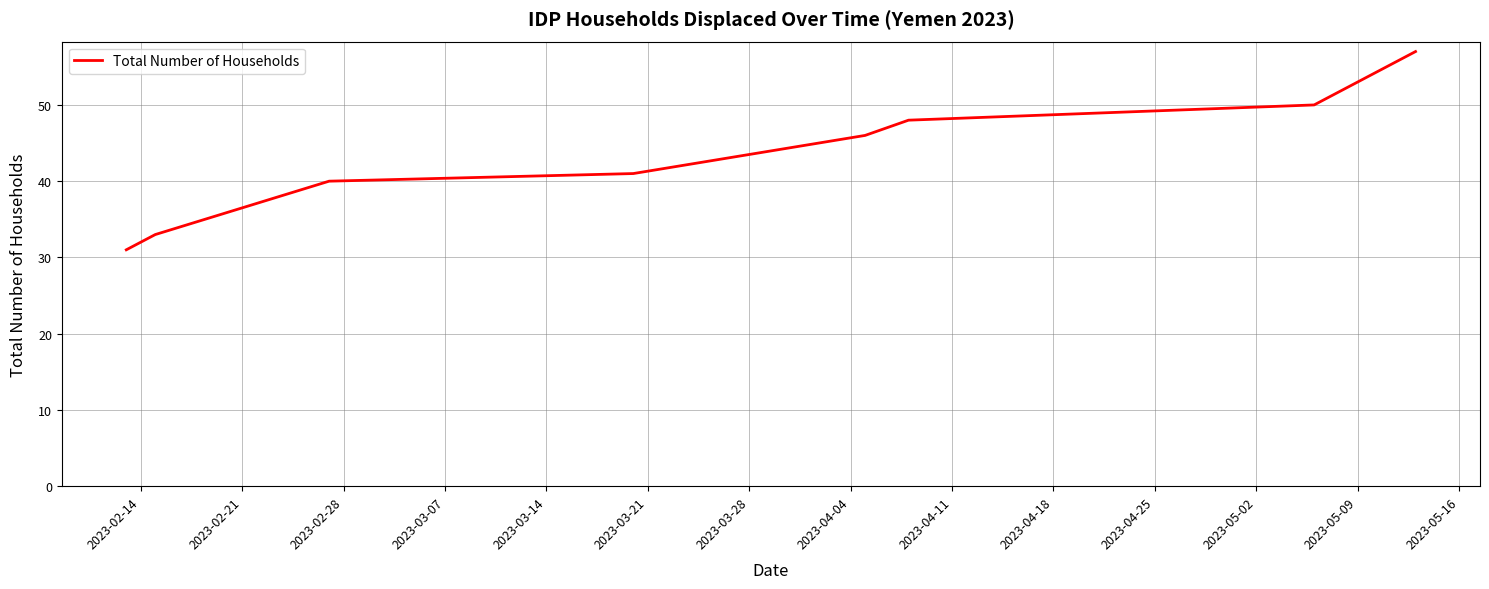

True or false: there are more than 2 points higher than both neighbors.

False